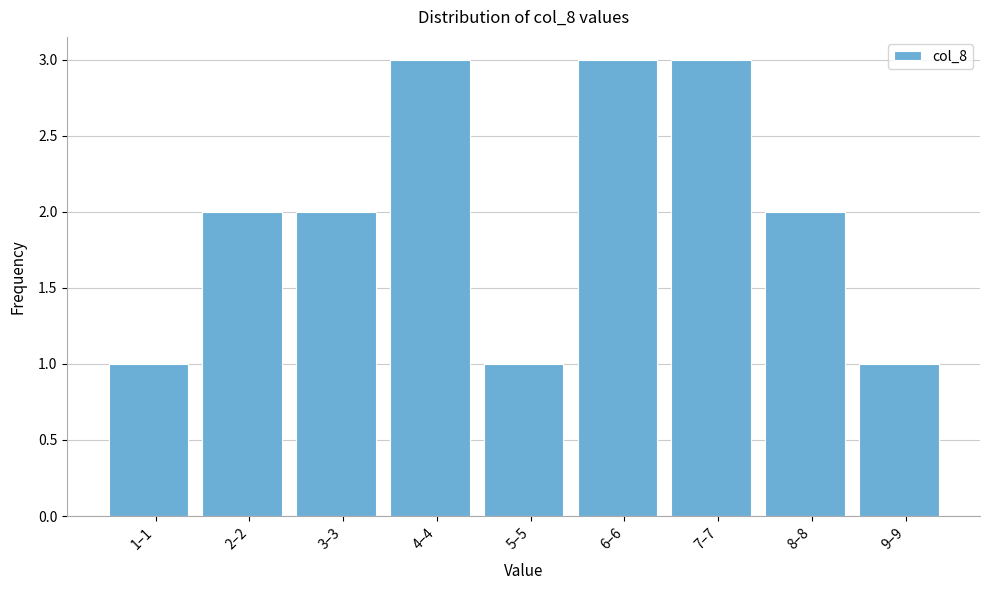

Reading left to right, list all the values displayed in this chart.

1–1=1	2–2=2	3–3=2	4–4=3	5–5=1	6–6=3	7–7=3	8–8=2	9–9=1